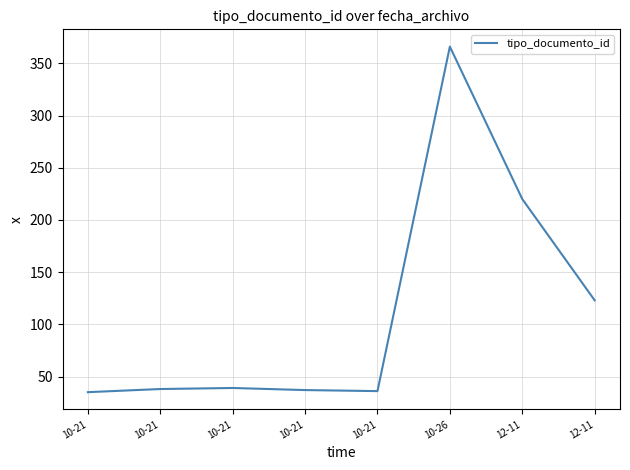

Count the number of data series in this chart.

1